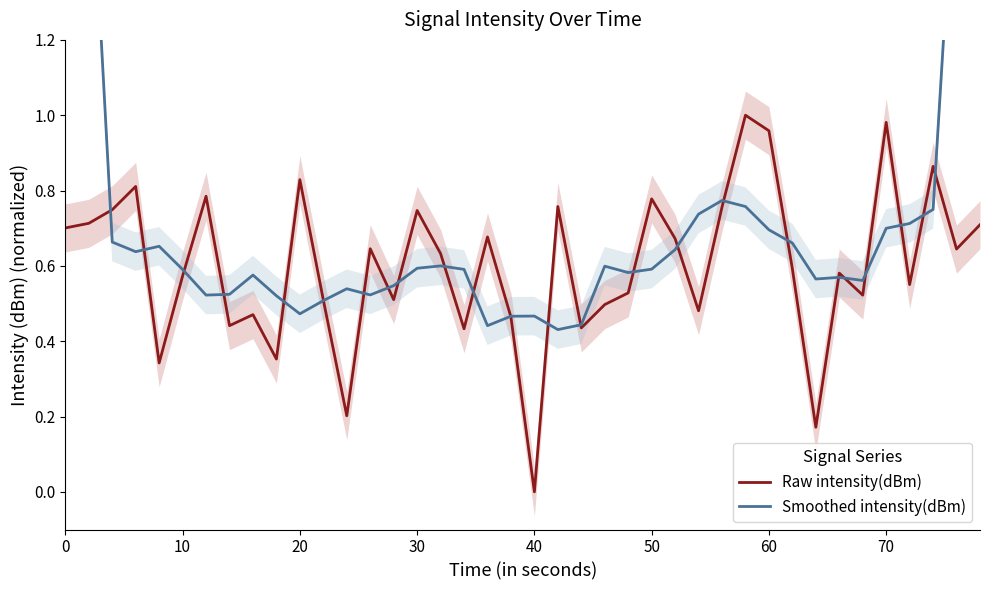

How many interior local valleys does the Raw intensity(dBm) series have?

13